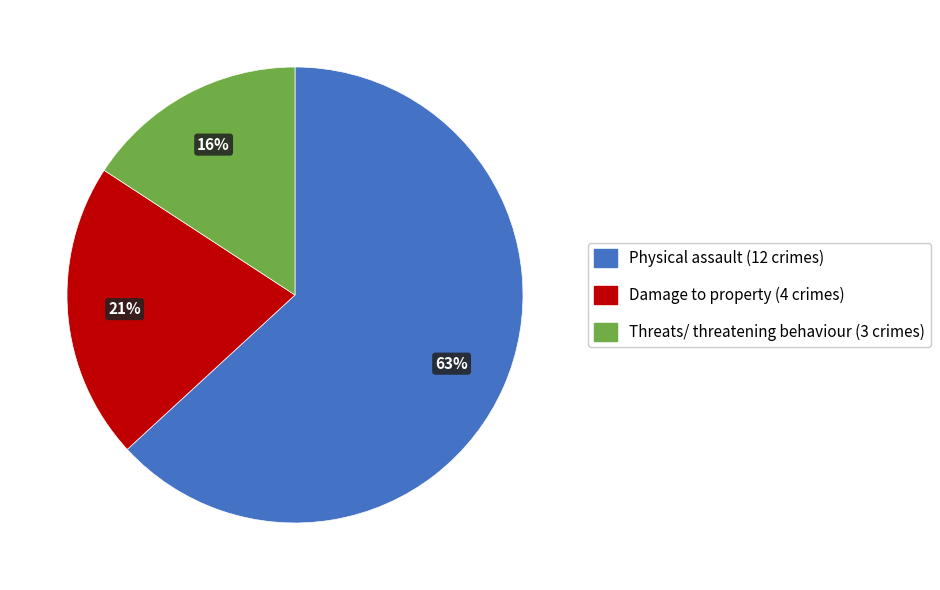

Count the number of slices in the pie.

3